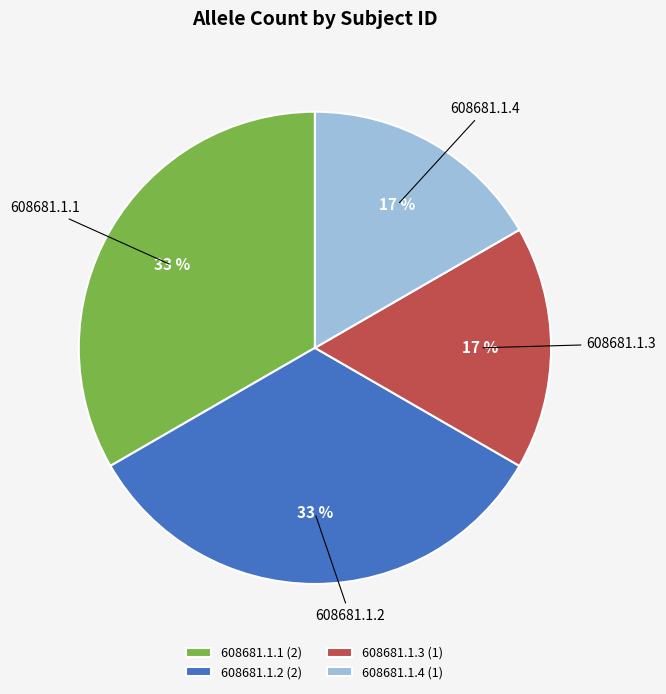

What percentage is the 608681.1.1 slice, to the nearest percent?

33%